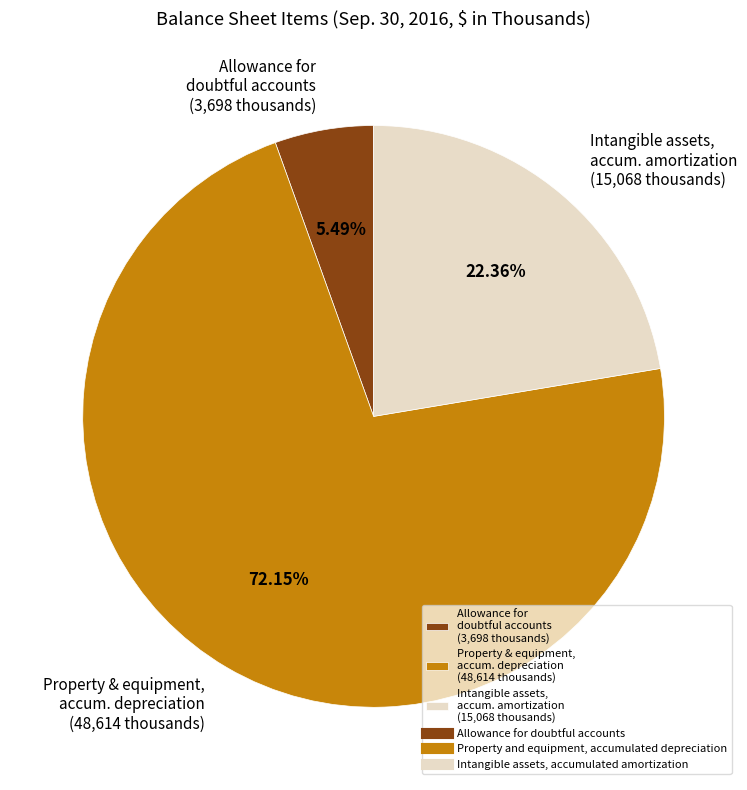

Which slice is the largest?

Property & equipment, accum. depreciation (48,614 thousands)